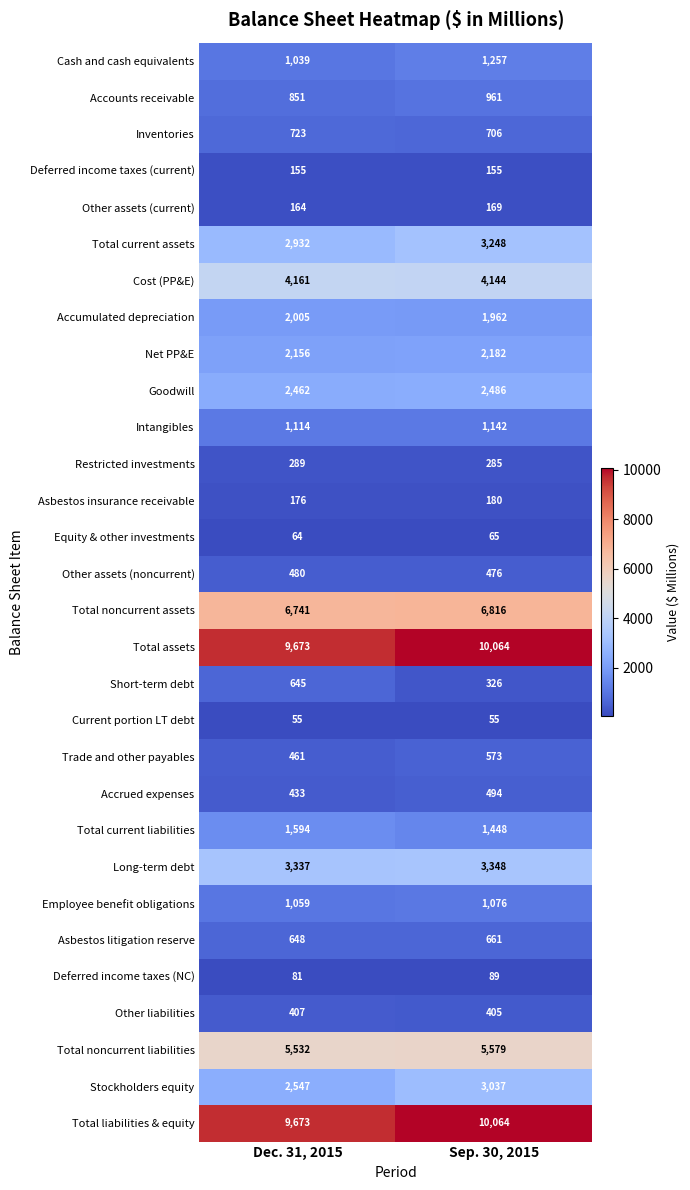

Is the value of Total liabilities & equity at Sep. 30, 2015 greater than the value of Inventories at Dec. 31, 2015?

Yes